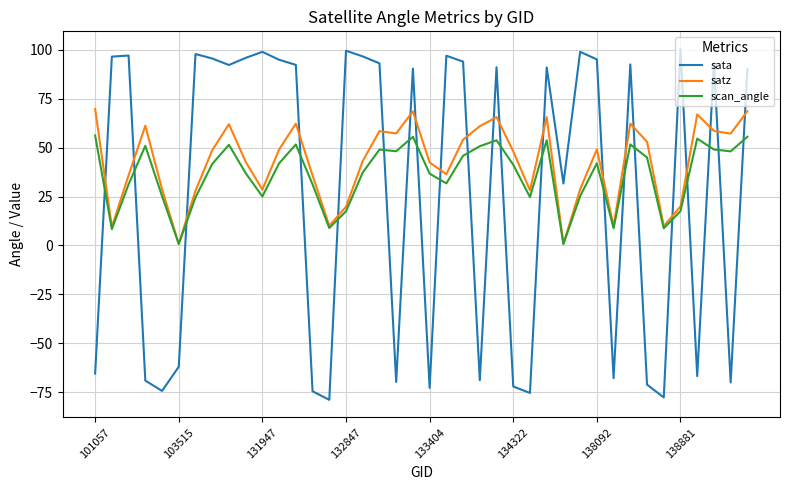

What is the minimum value shown in the chart?

-79.0